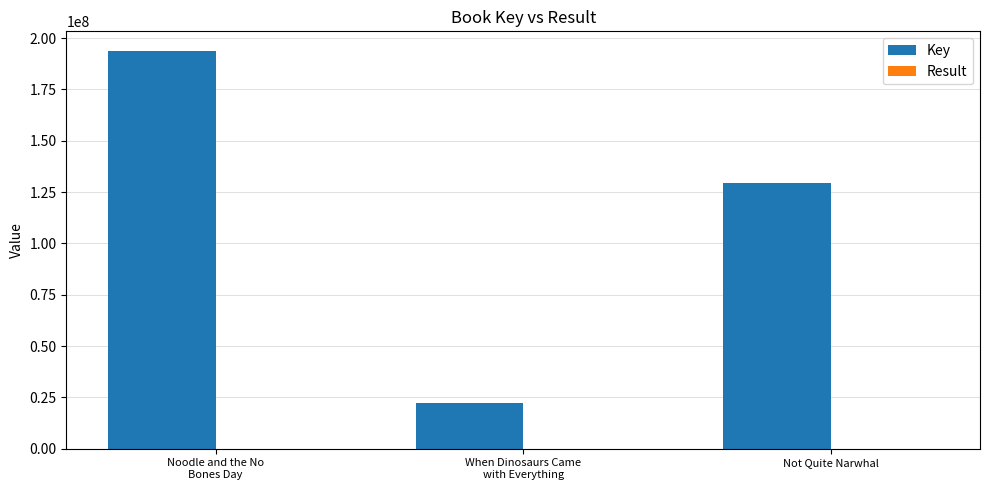

Which series has the largest range (max minus min)?

Key